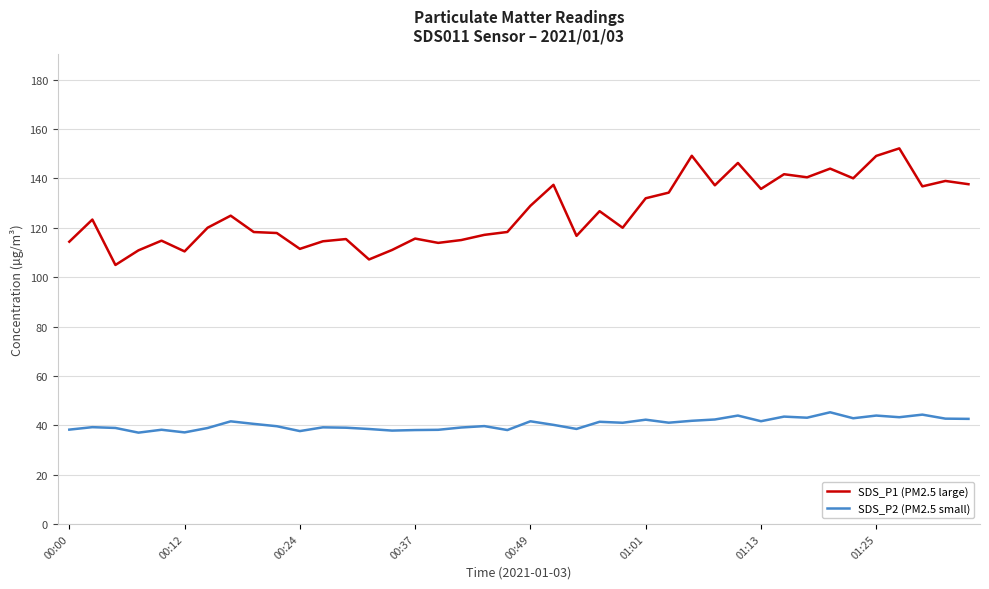

Which series has the largest range (max minus min)?

SDS_P1 (PM2.5 large)